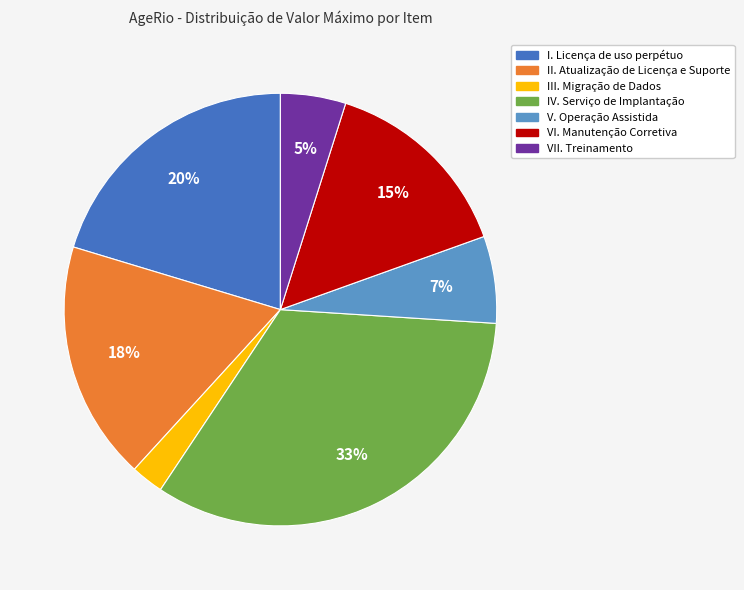

How many segments does this pie chart have?

7